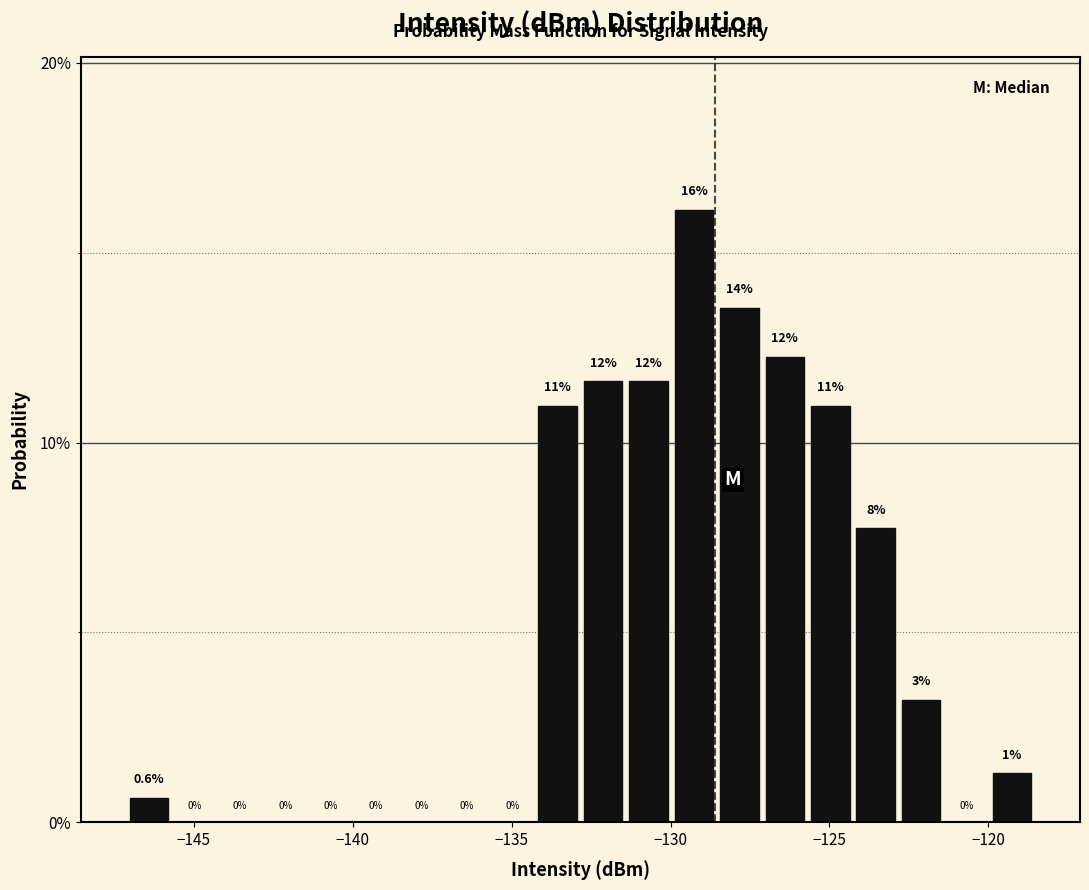

Around what value on the x-axis is the tallest bar? Give the approximate position of its centre, as read against the axis.

-129.5